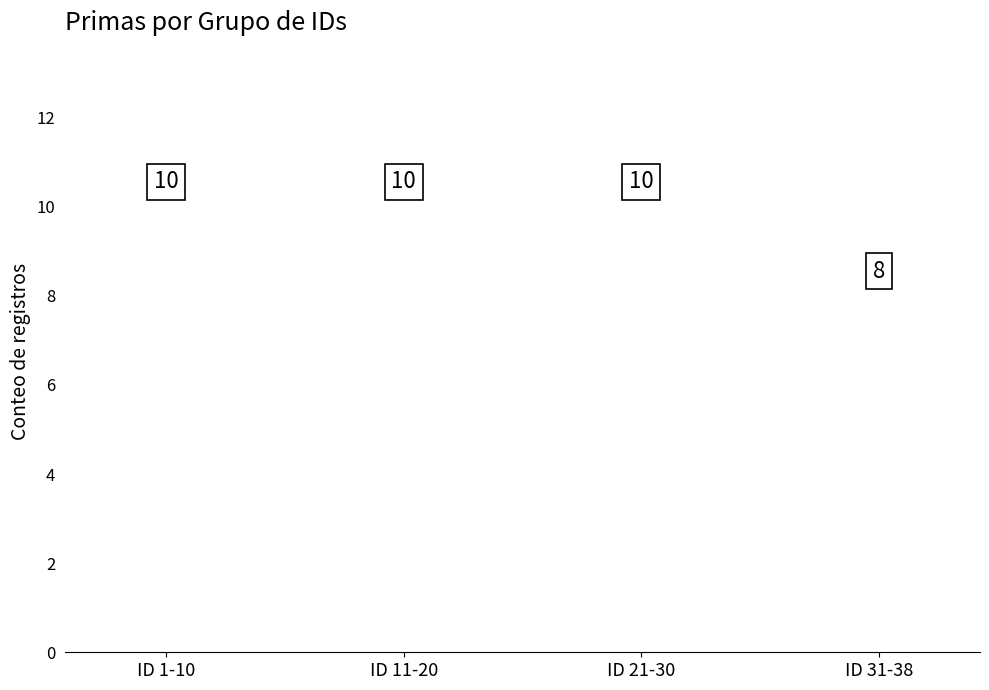

What is the change in value from ID 11-20 to ID 31-38?

-2